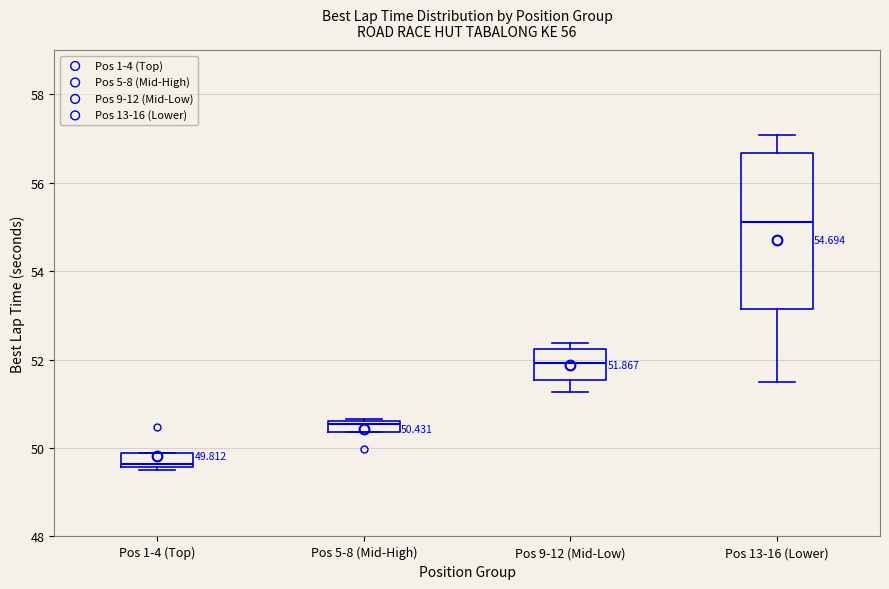

Which box has the lowest median line?

Pos 1-4 (Top)